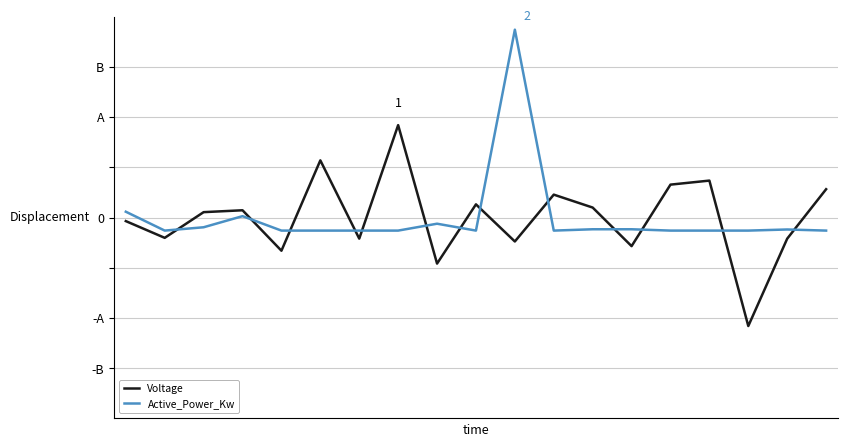

Where is the first local minimum for Active_Power_Kw?

1